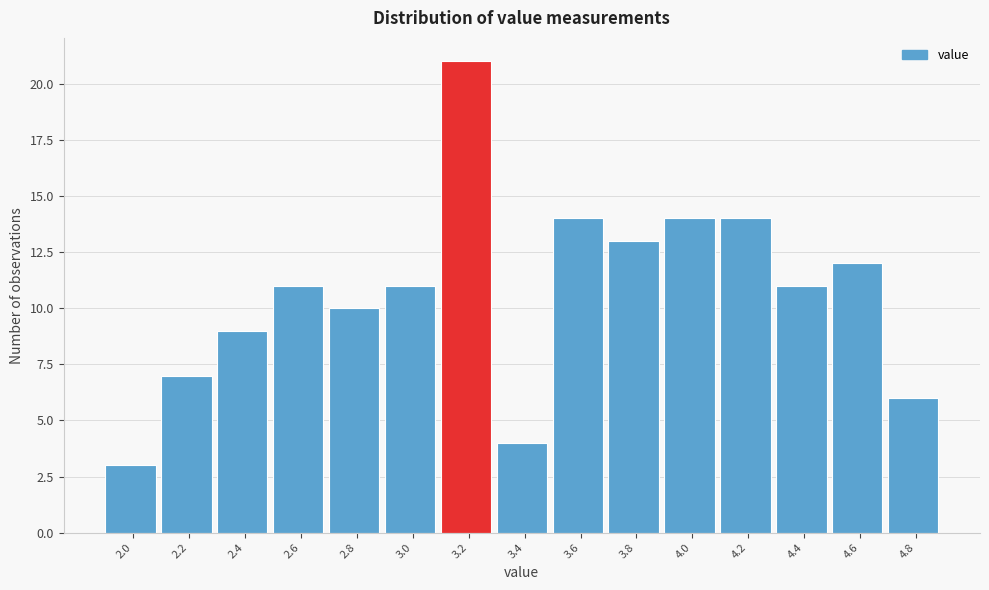

Reading right to left, transcribe all the data shown in this chart.

4.8=6	4.6=12	4.4=11	4.2=14	4.0=14	3.8=13	3.6=14	3.4=4	3.2=21	3.0=11	2.8=10	2.6=11	2.4=9	2.2=7	2.0=3